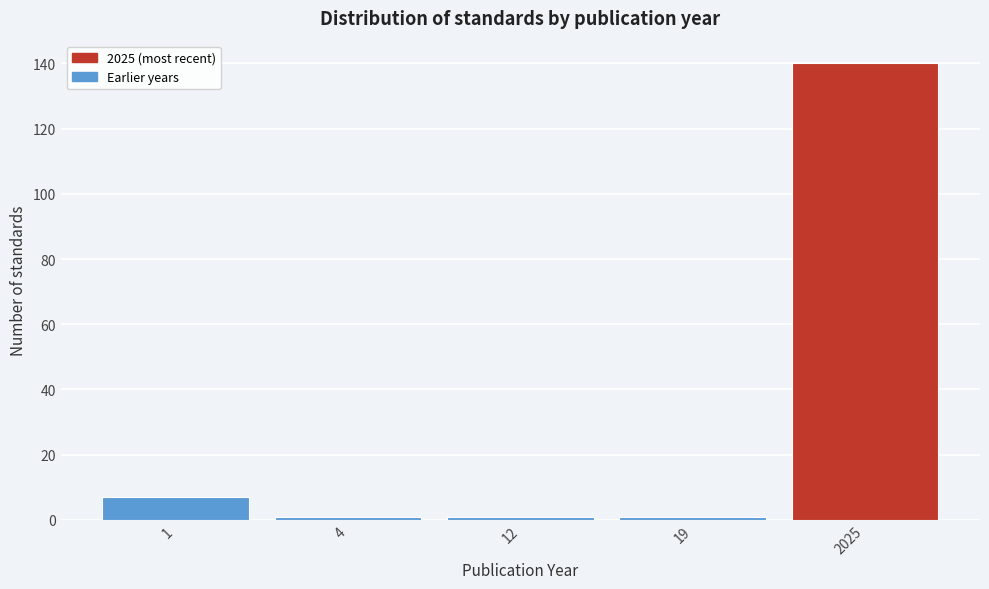

Reading left to right, what are all the values shown in this chart?

1=7	4=1	12=1	19=1	2025=140